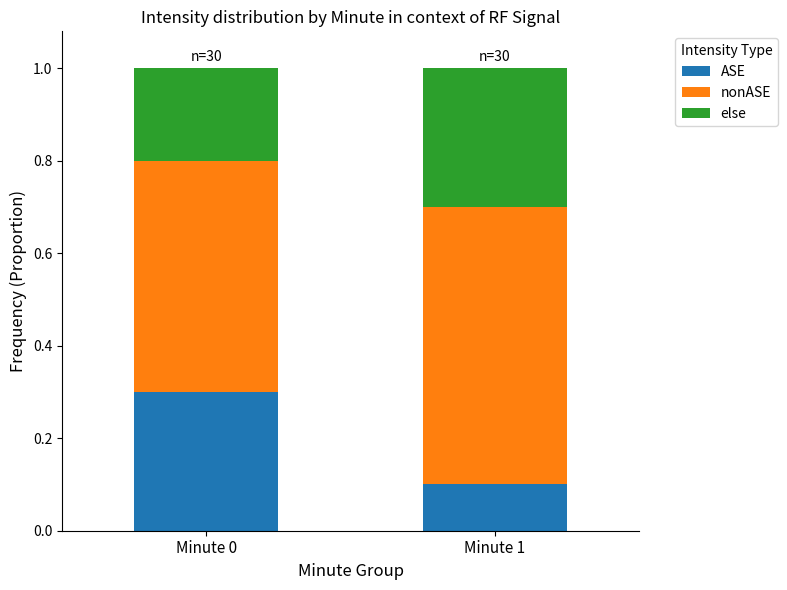

Which category has the lowest value in the ASE series?

Minute 1